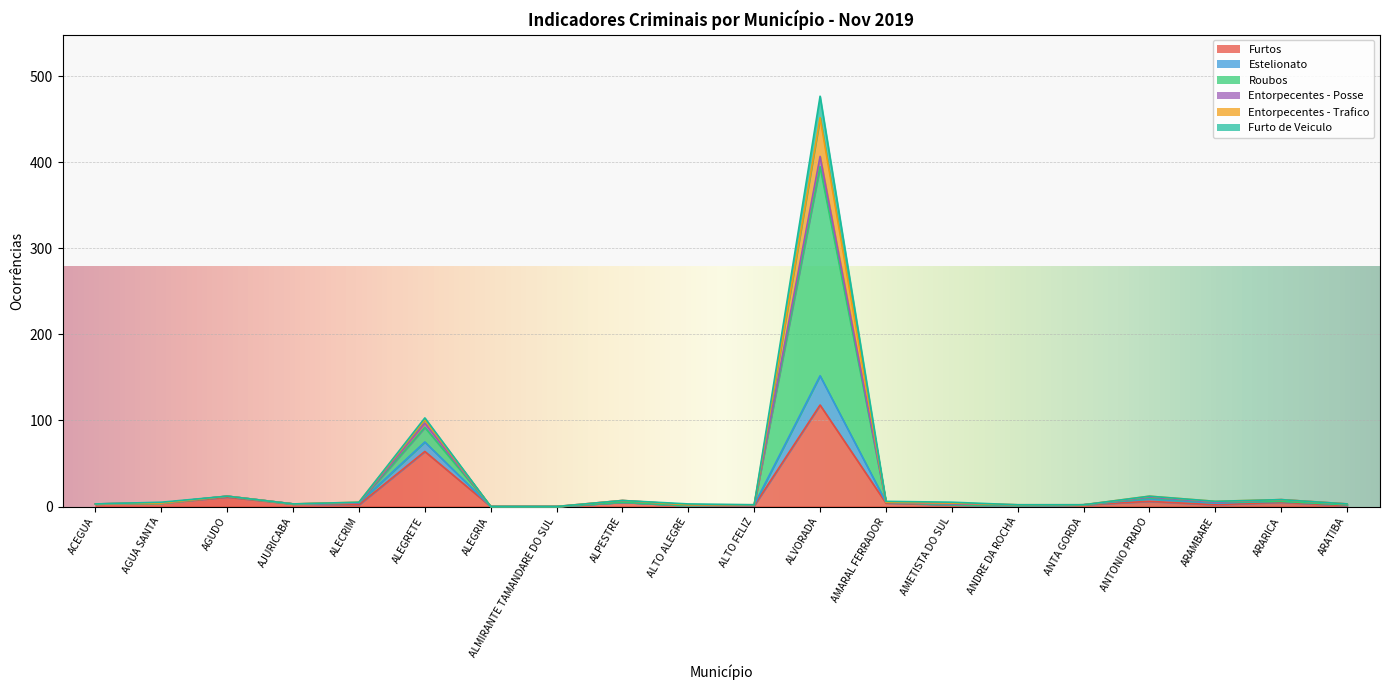

What is the maximum value for Furtos?

118